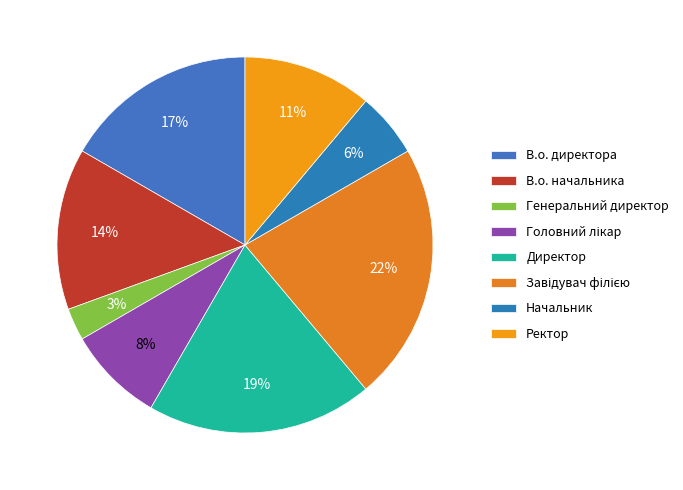

Rank the categories by value from lowest to highest.

Генеральний директор, Начальник, Головний лікар, Ректор, В.о. начальника, В.о. директора, Директор, Завідувач філією